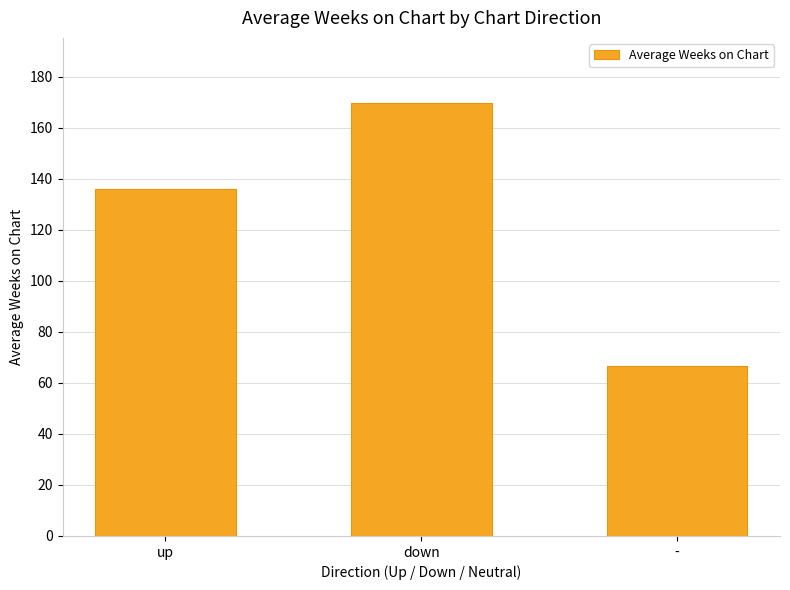

What is the difference between the values at up and -?

69.6